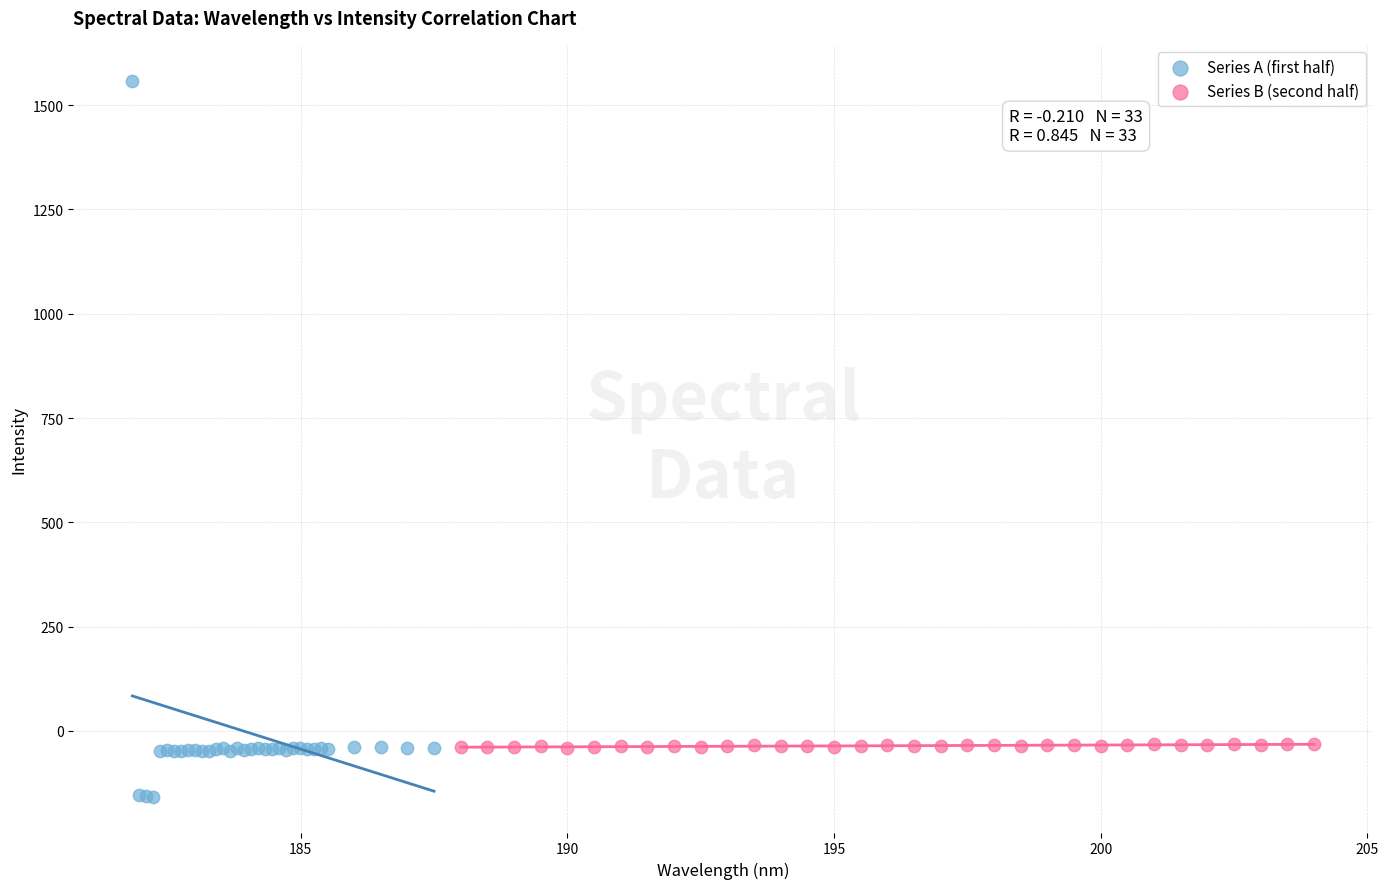

What are all the series names shown in the legend?

Series A (first half), Series B (second half)